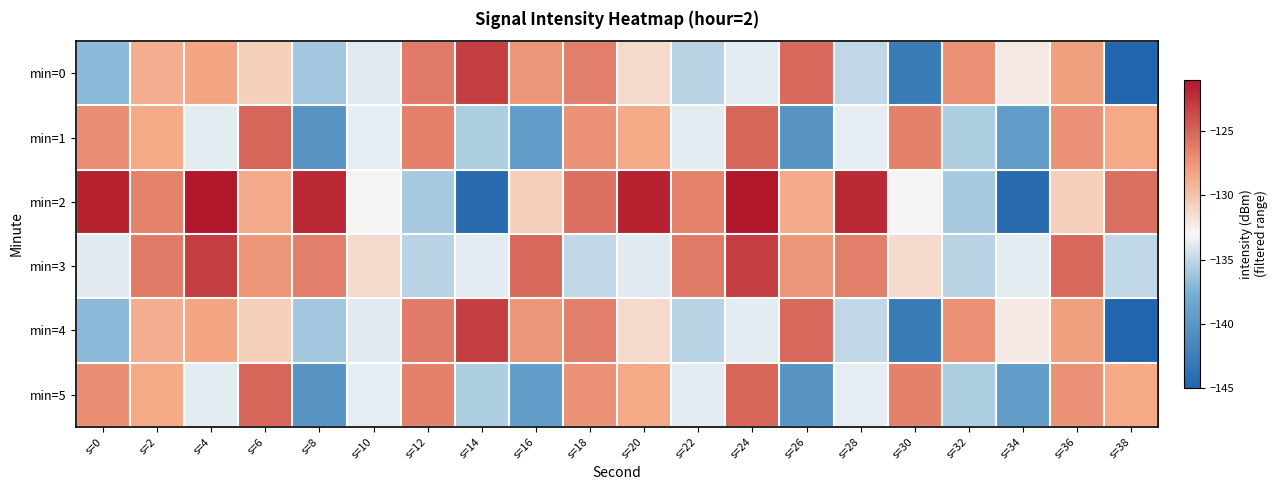

Which label corresponds to the largest value in the chart?

s=4